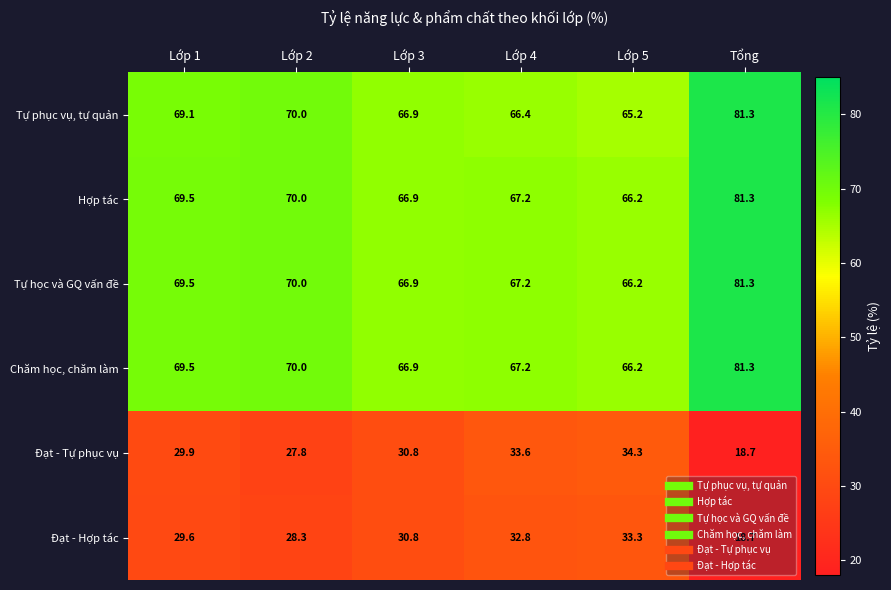

What is the maximum value for Đạt - Hợp tác?

33.3